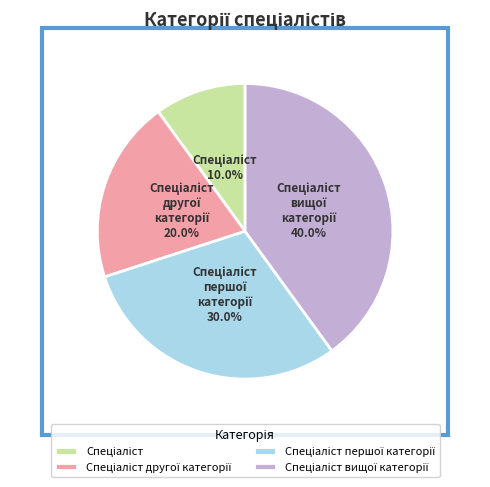

Is there a majority slice in this chart?

No